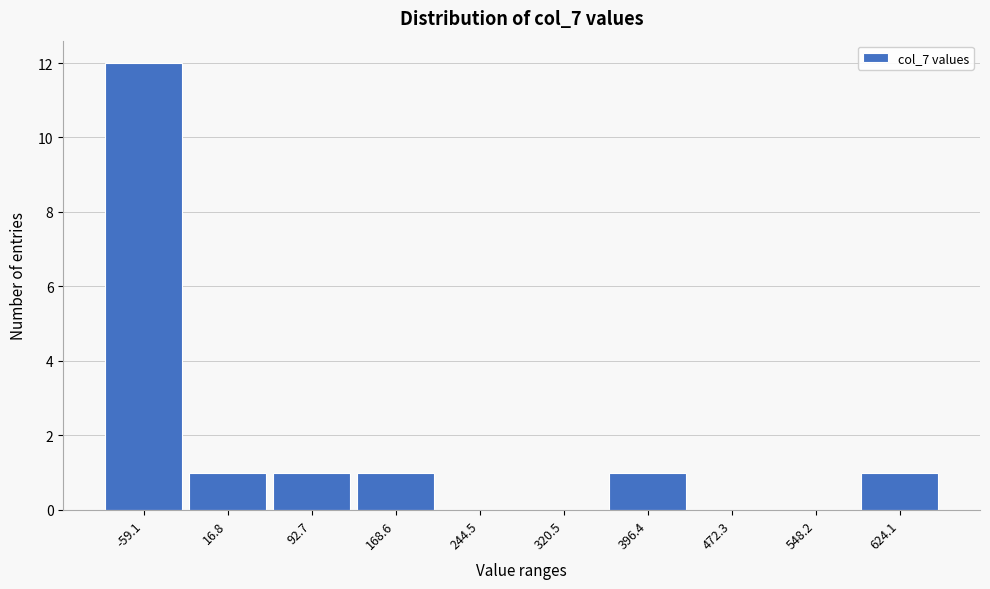

Reading left to right, what are all the values shown in this chart?

-59.1=12	16.8=1	92.7=1	168.6=1	244.5=0	320.5=0	396.4=1	472.3=0	548.2=0	624.1=1